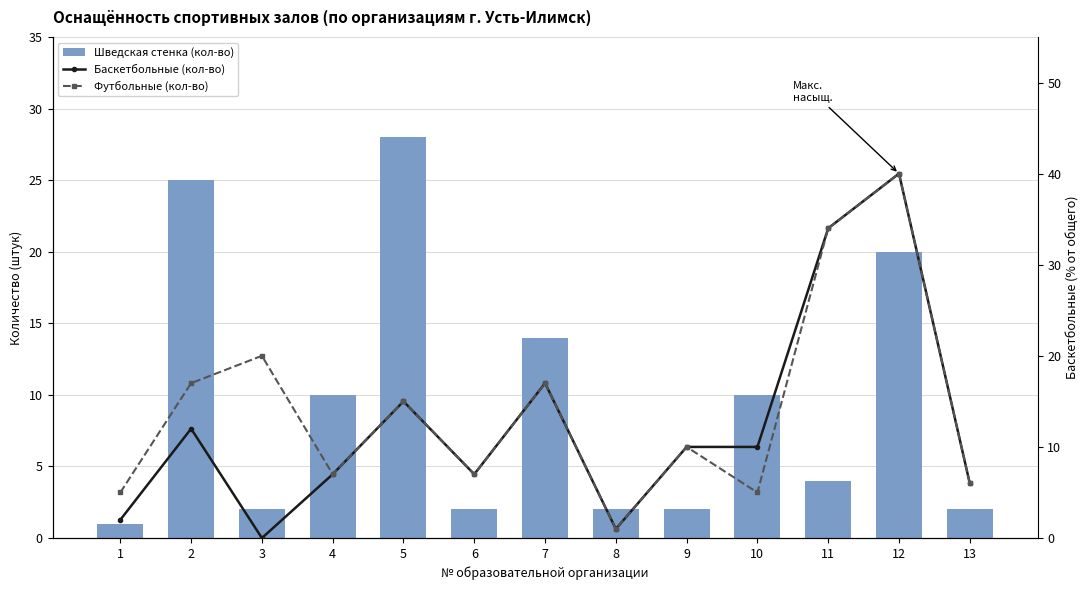

What is the value of the Футбольные (кол-во) bar at the 10th from the left?

5